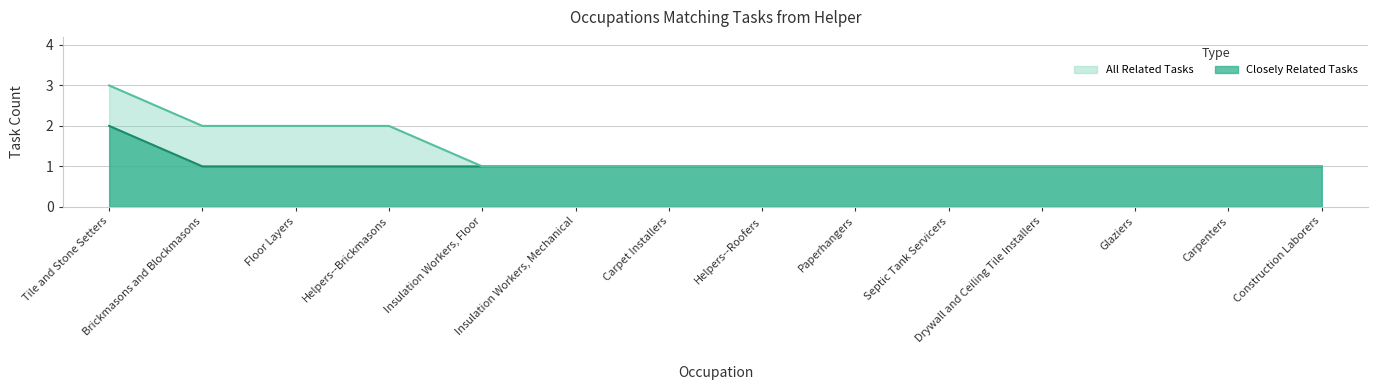

True or false: Closely Related Tasks and All Related Tasks cross at least once.

False